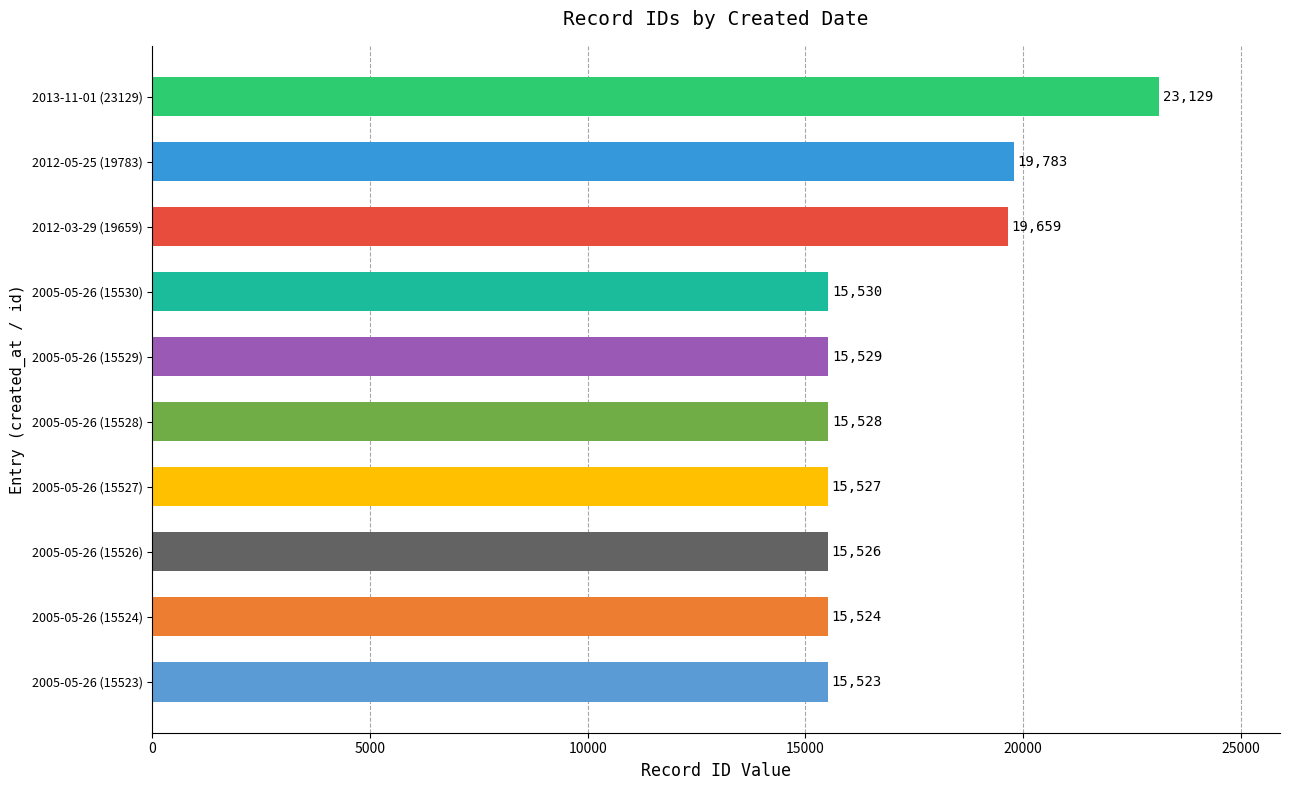

Reading bottom to top, extract all data points from this chart.

2005-05-26 (15523)=15523	2005-05-26 (15524)=15524	2005-05-26 (15526)=15526	2005-05-26 (15527)=15527	2005-05-26 (15528)=15528	2005-05-26 (15529)=15529	2005-05-26 (15530)=15530	2012-03-29 (19659)=19659	2012-05-25 (19783)=19783	2013-11-01 (23129)=23129